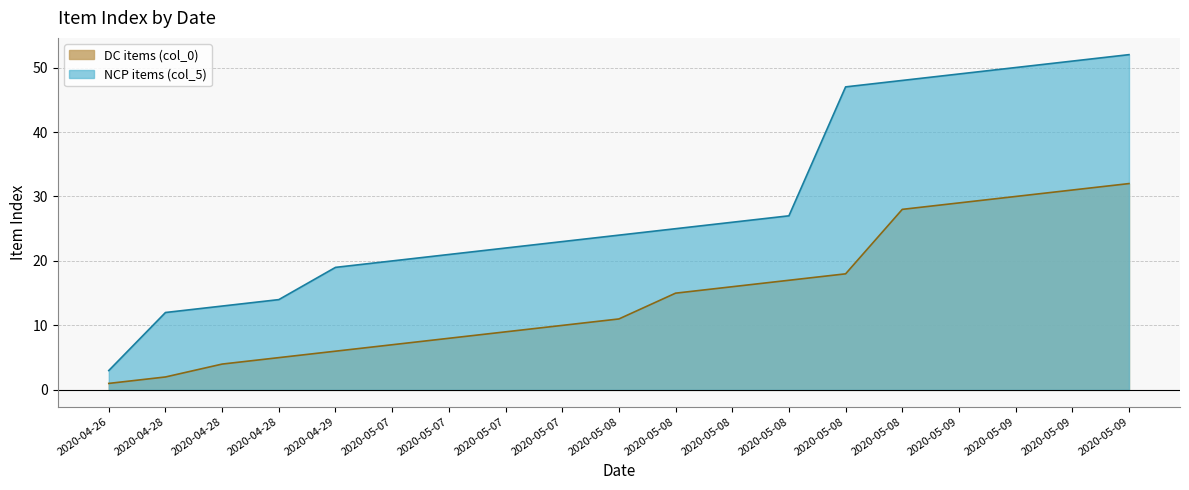

Which series changed the most between 2020-05-09 and 2020-05-09?

DC items (col_0)